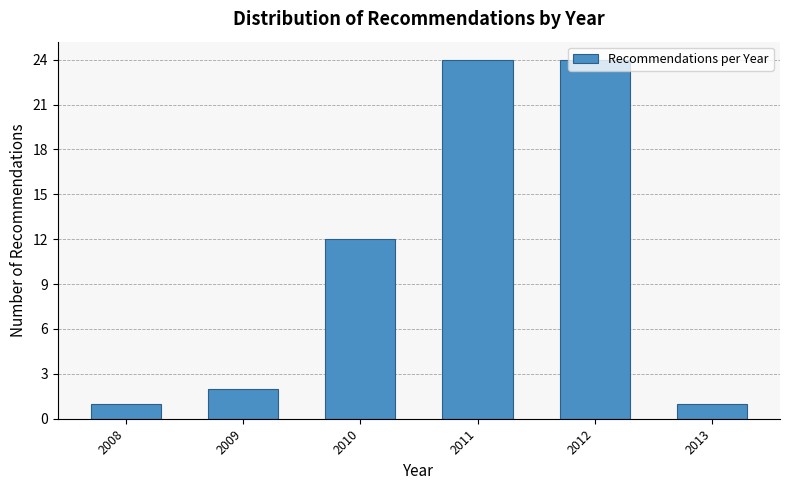

The chart shows a value of 1 at 2013. True or false?

True